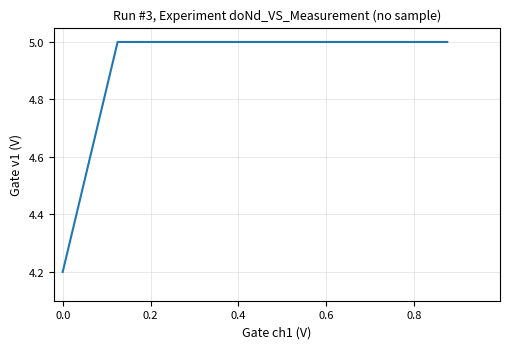

What is the difference between the maximum and minimum values?

0.8